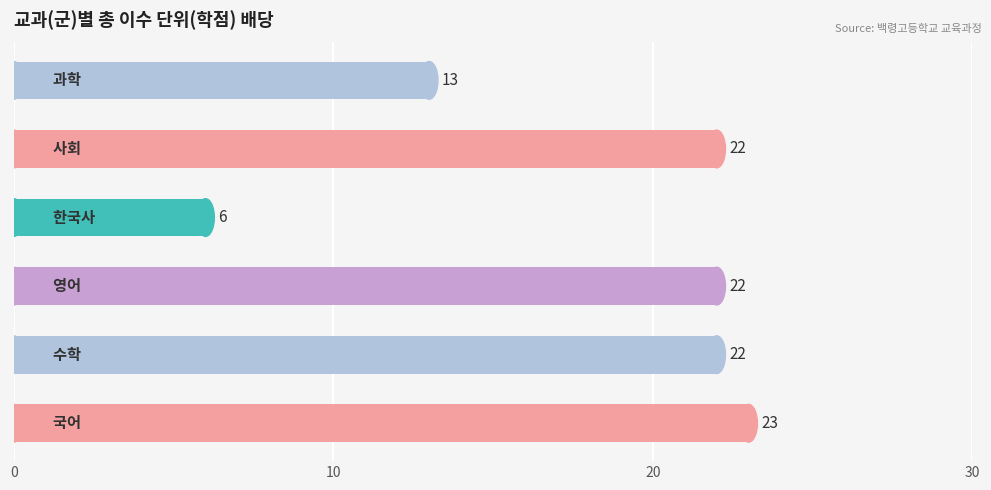

How many bars are there in total?

6